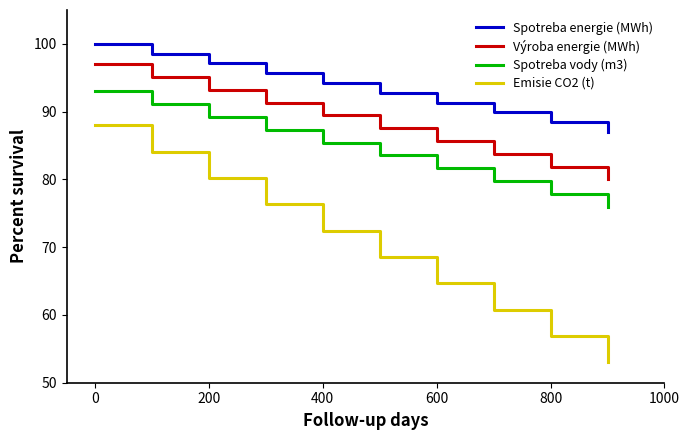

Rank the series by their maximum value, from lowest to highest.

Emisie CO2 (t), Spotreba vody (m3), Výroba energie (MWh), Spotreba energie (MWh)